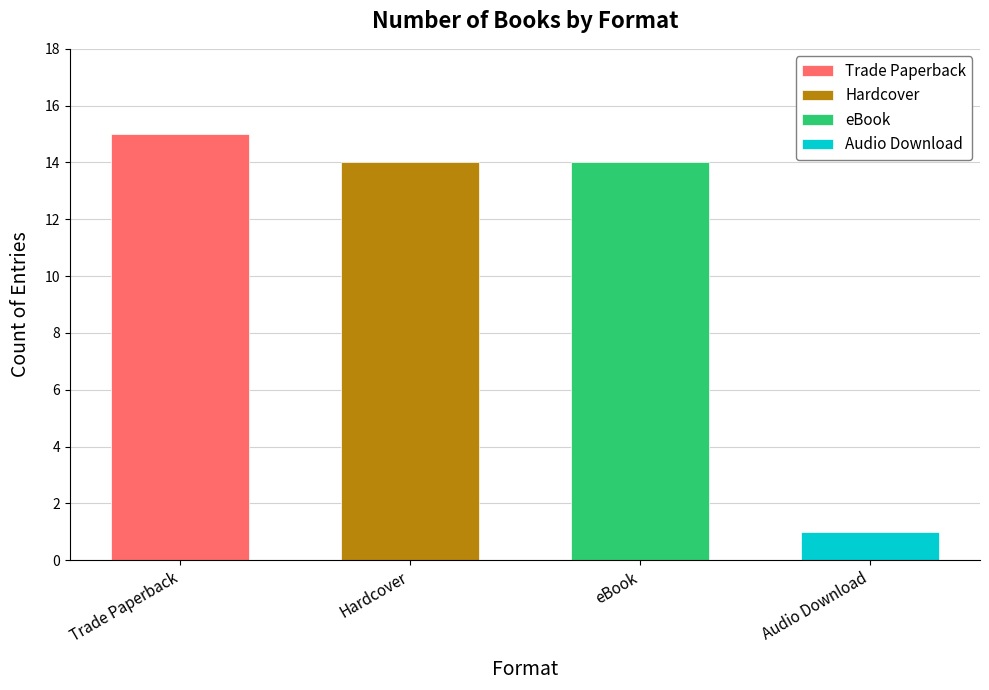

The value at Trade Paperback is 15. True or false?

True